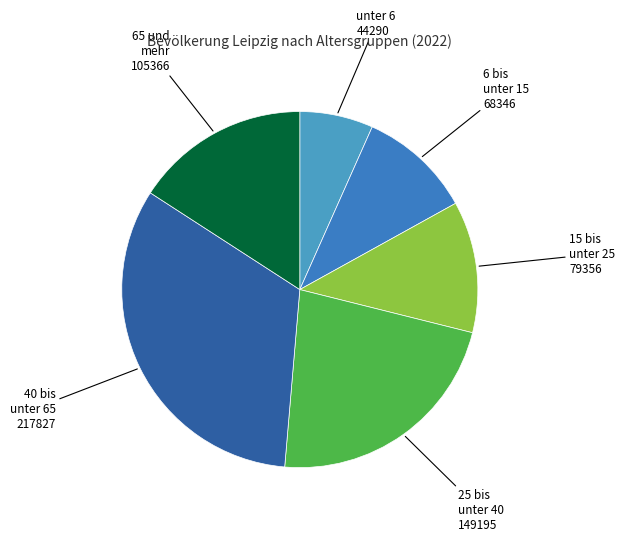

Approximately how many times larger is the value at 40 bis unter 65 compared to 25 bis unter 40?

1.5